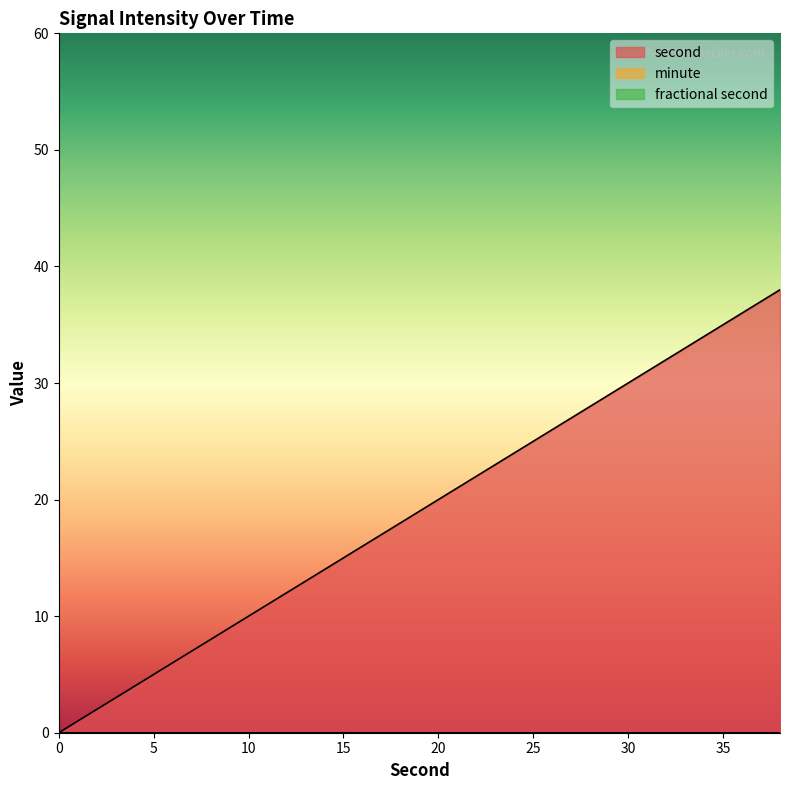

What is the value of the second point at the 16th from the left?

30